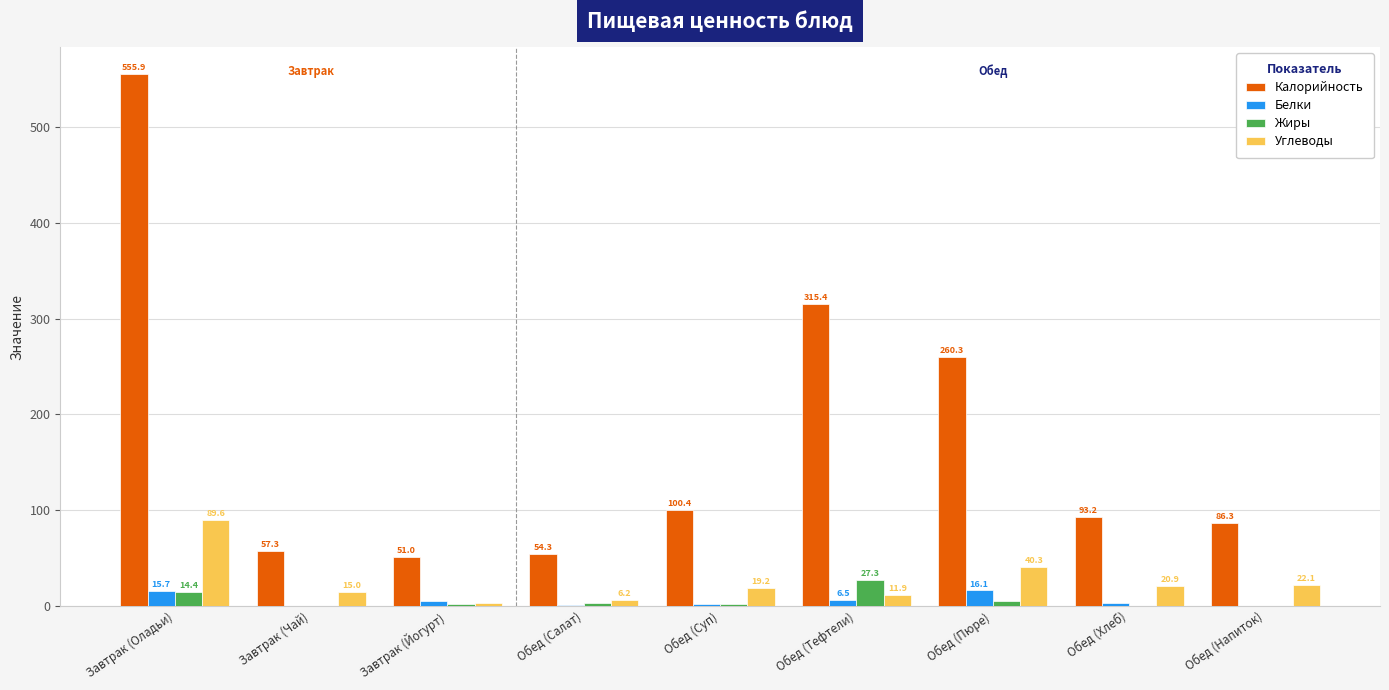

How many distinct data groups are displayed?

4